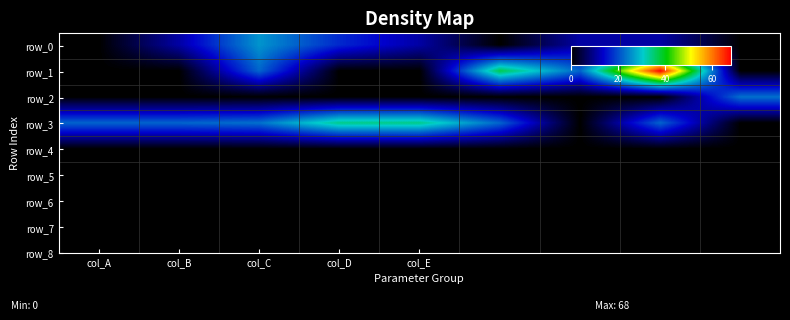

How many distinct data groups are displayed?

5